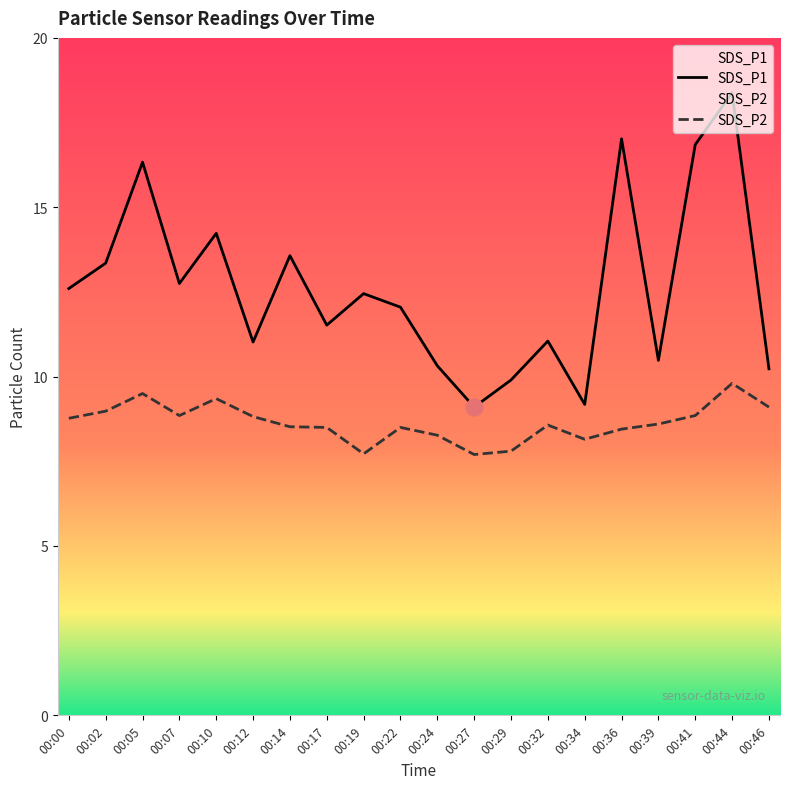

True or false: SDS_P2 and SDS_P1 intersect in this chart.

False